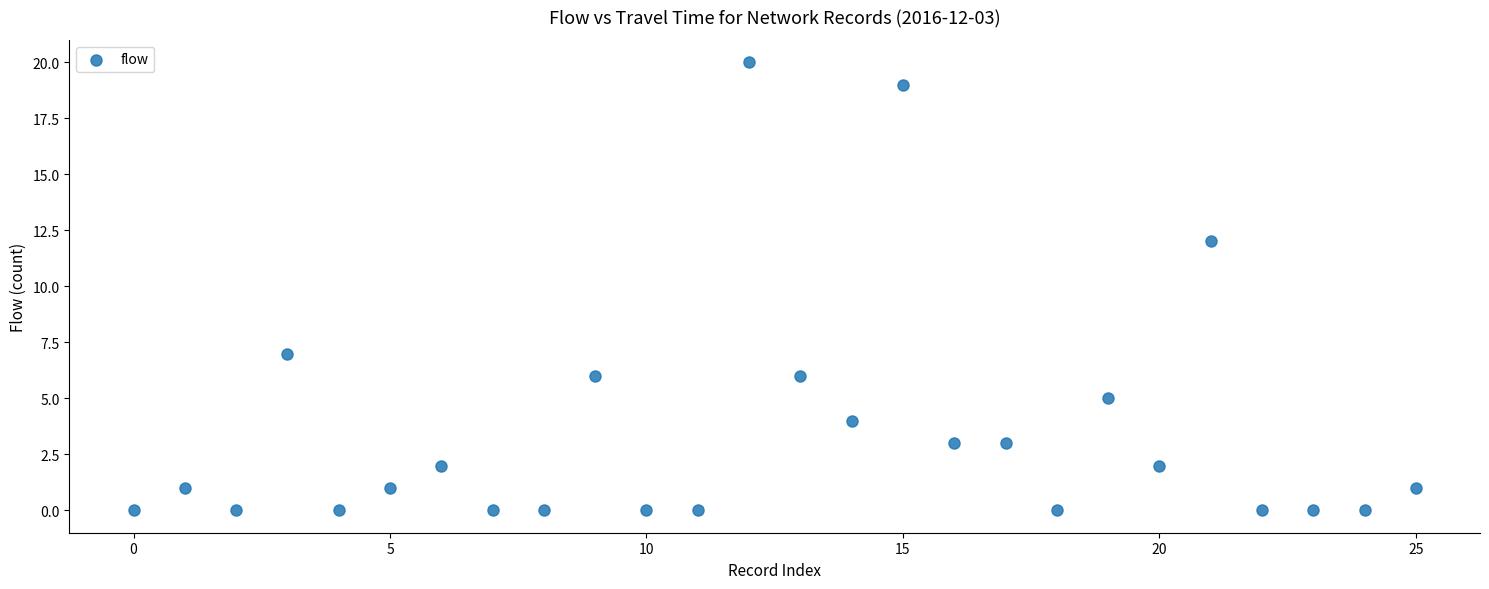

What is the range of Y values (max minus min)?

20